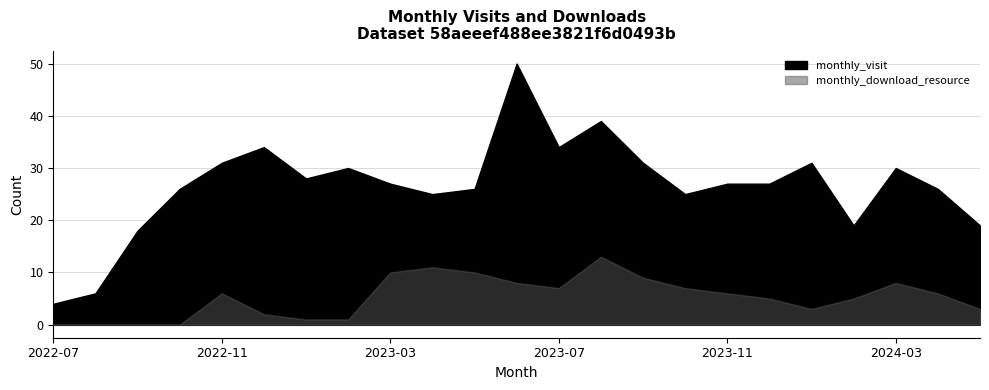

Reading left to right, extract all data points from this chart.

monthly_visit: 4	6	18	26	31	34	28	30	27	25	26	50	34	39	31	25	27	27	31	19	30	26	19
monthly_download_resource: 0	0	0	0	6	2	1	1	10	11	10	8	7	13	9	7	6	5	3	5	8	6	3